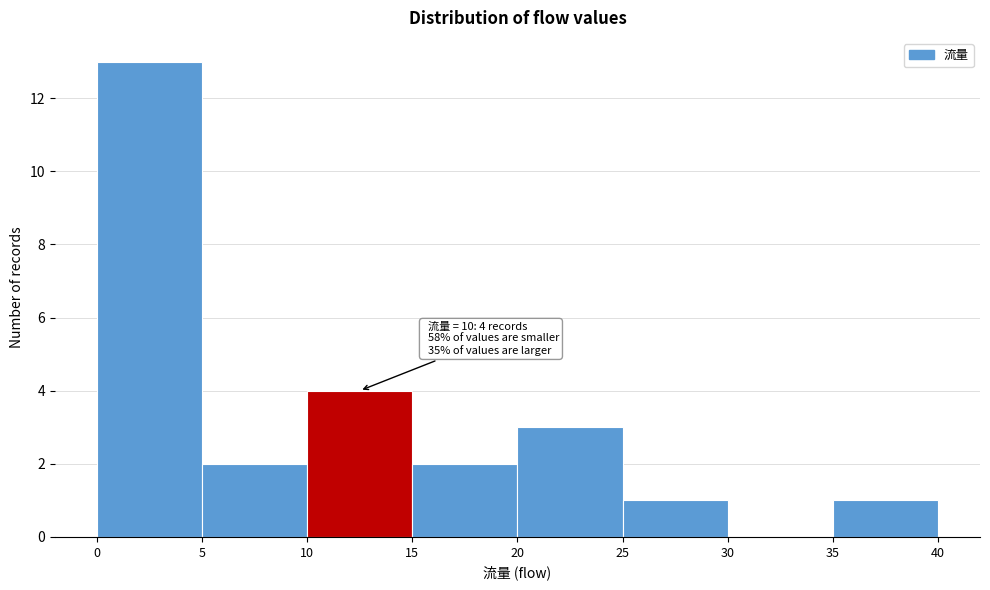

Which range on the x-axis has the tallest bar?

0 to 5